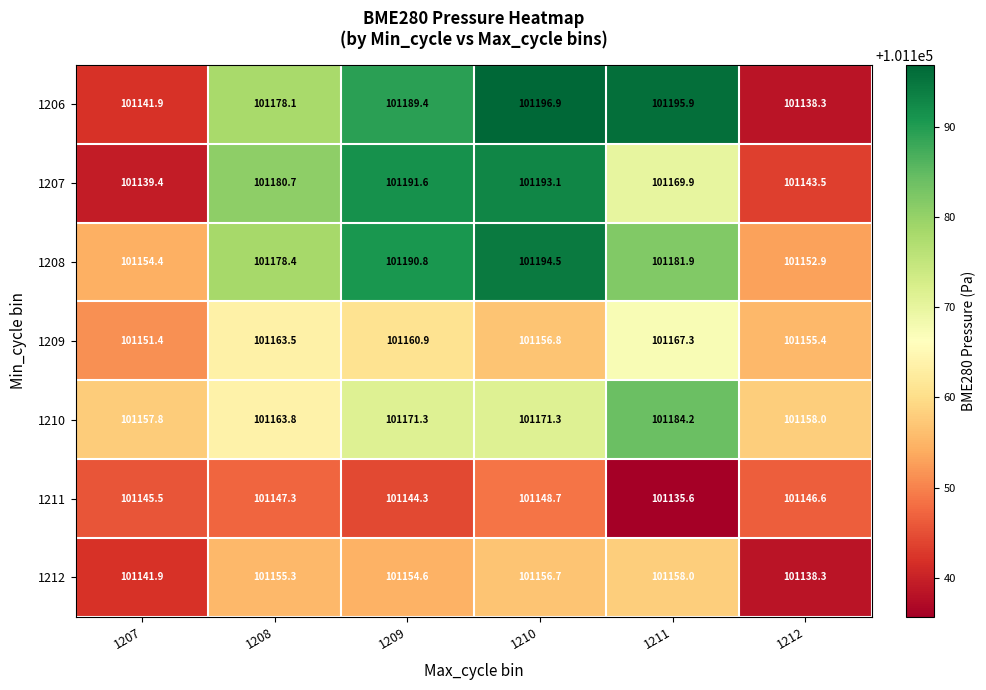

Which category has the highest value in the 1206 series?

1210